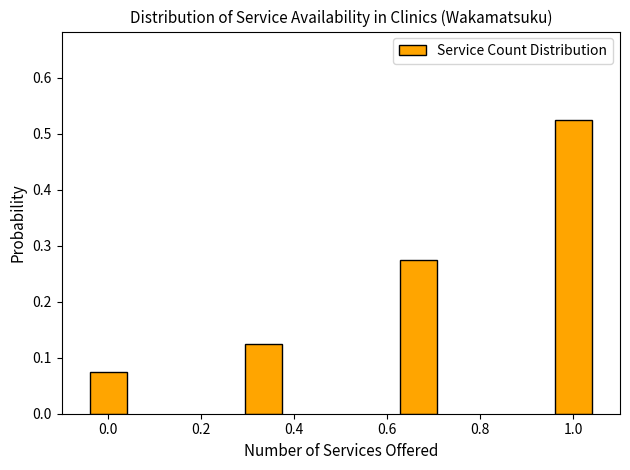

Is it true that the value at 0.6 is 0.1?

False